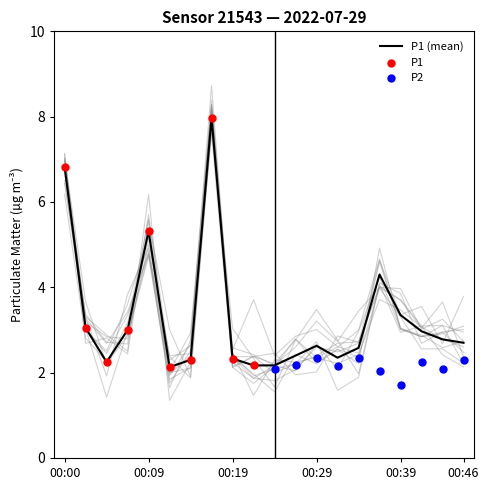

Which has a higher value, 00:26 or 00:17?

00:17